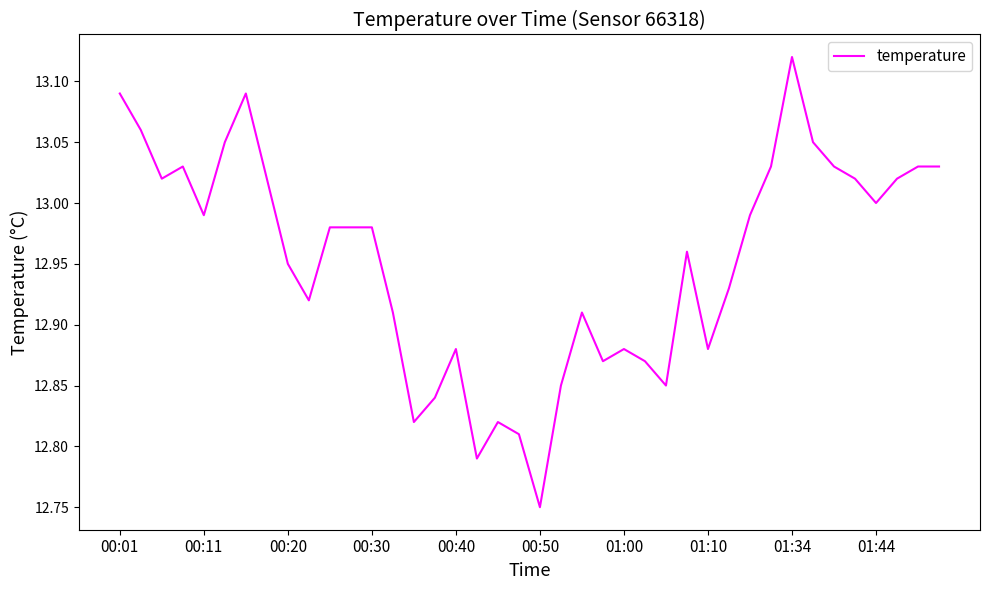

What is the difference between the maximum and minimum values?

0.4